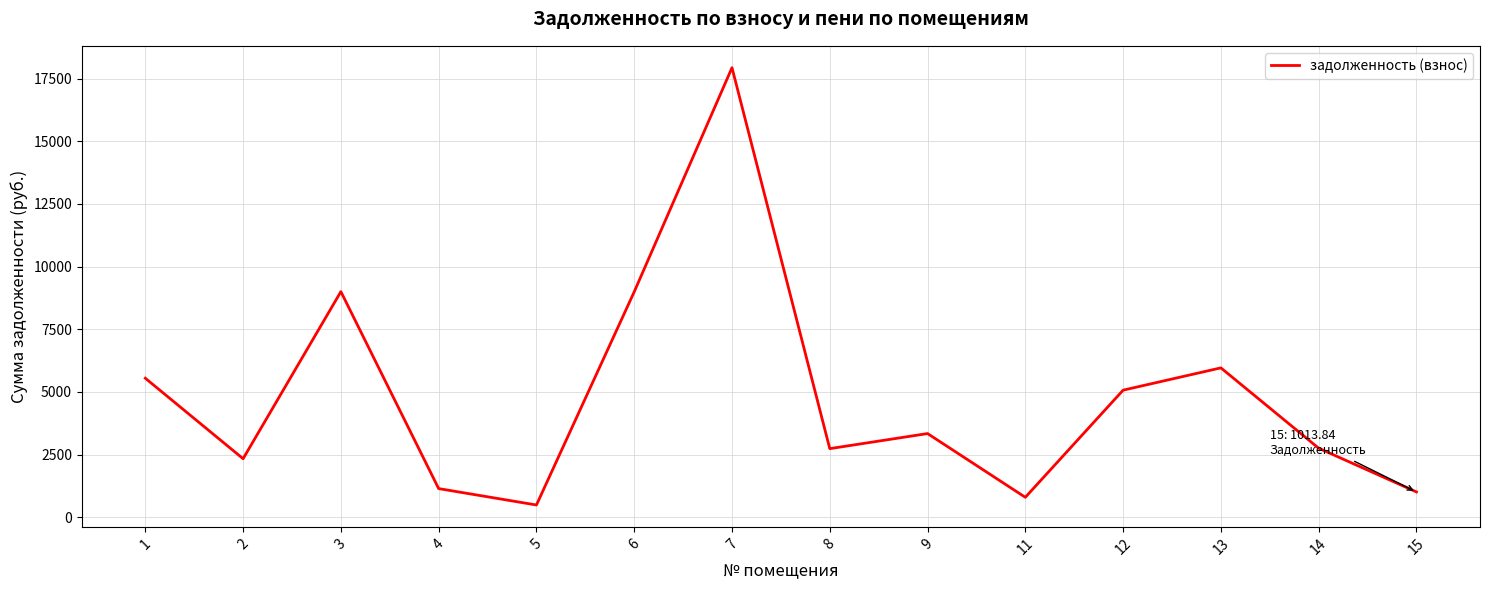

Count the number of data series in this chart.

1